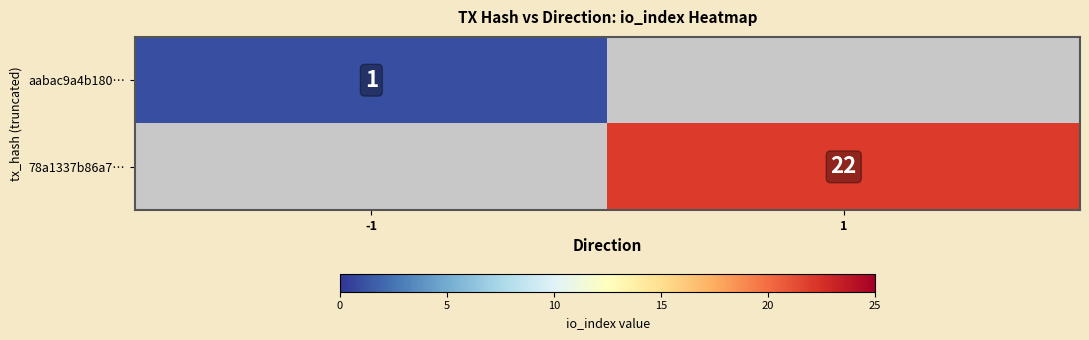

Is it true that 78a1337b86a7… equals 5 at 1?

False